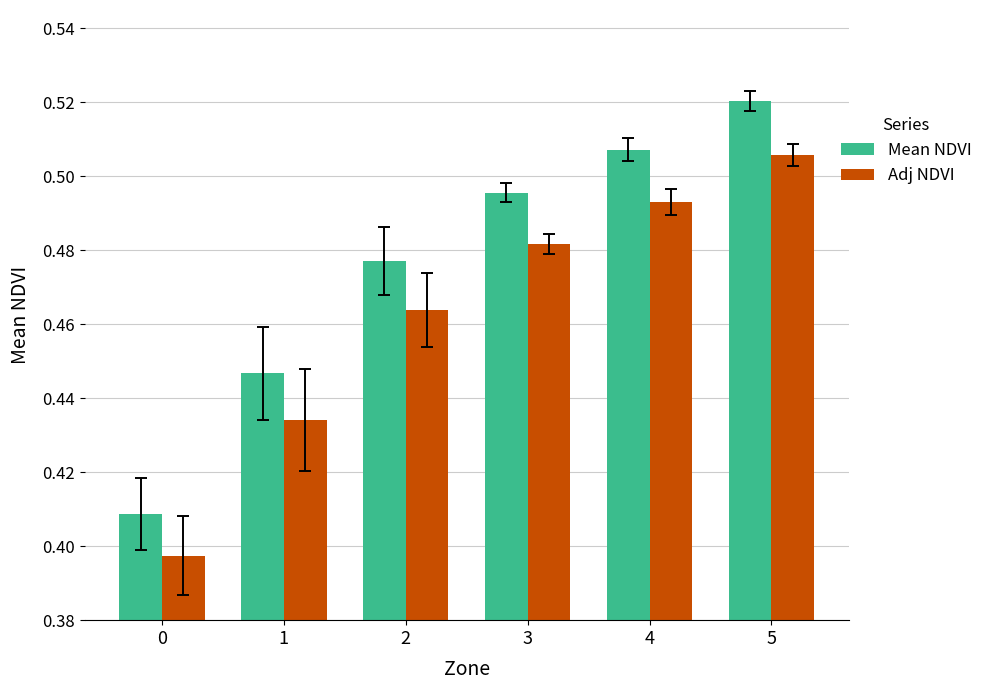

Count the number of data series in this chart.

2